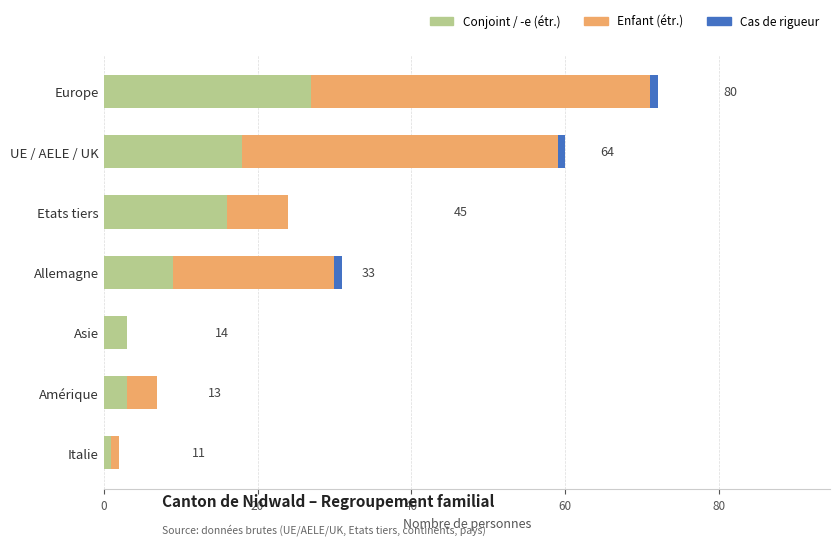

At which label does Conjoint / -e (étr.) reach its peak?

Europe